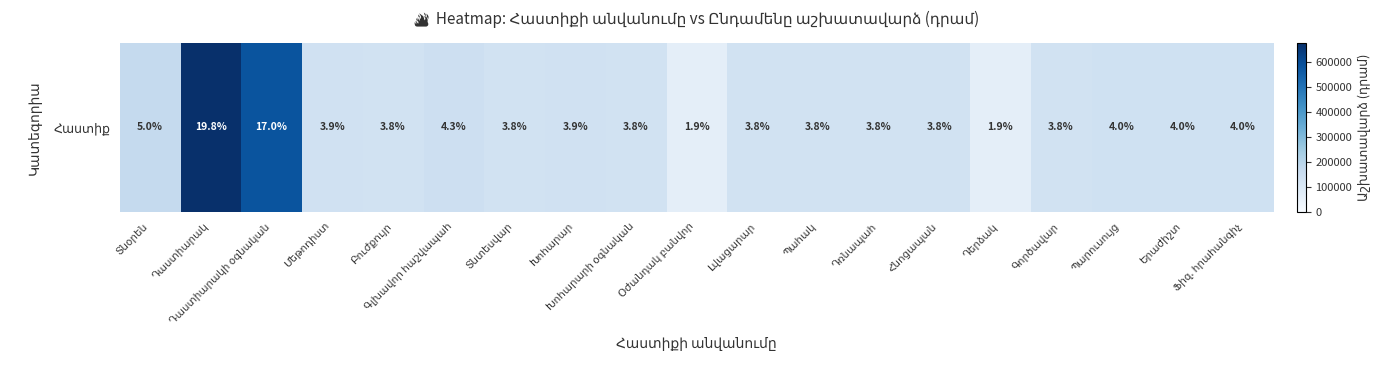

Rank the categories by value from lowest to highest.

Օժանդակ բանվոր, Դերձակ, Բուժքույր, Տնտեսվար, Խոհարարի օգնական, Լվացարար, Պահակ, Դռնապահ, Հնոցապան, Գործավար, Մեթոդիստ, Խոհարար, Պարուսույց, Երաժիշտ, Ֆիզ. հրահանգիչ, Գլխավոր հաշվապահ, Տնօրեն, Դաստիարակի օգնական, Դաստիարակ